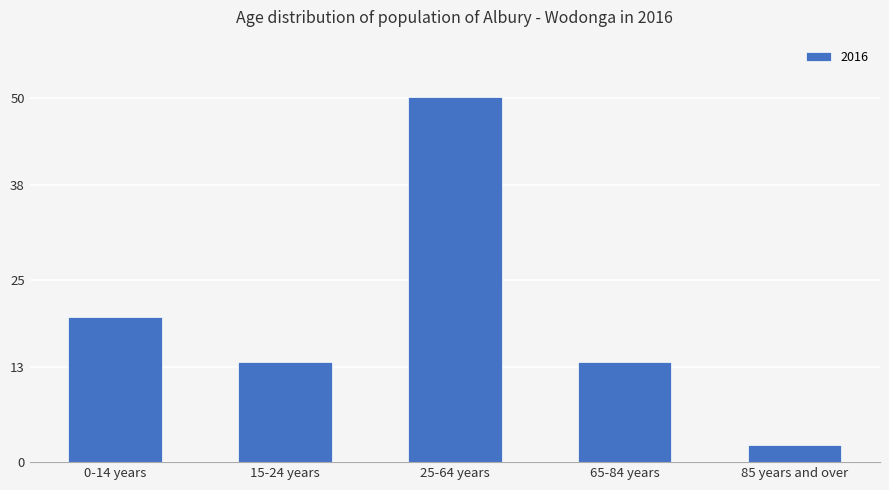

The value at 15-24 years is 8.8. True or false?

False